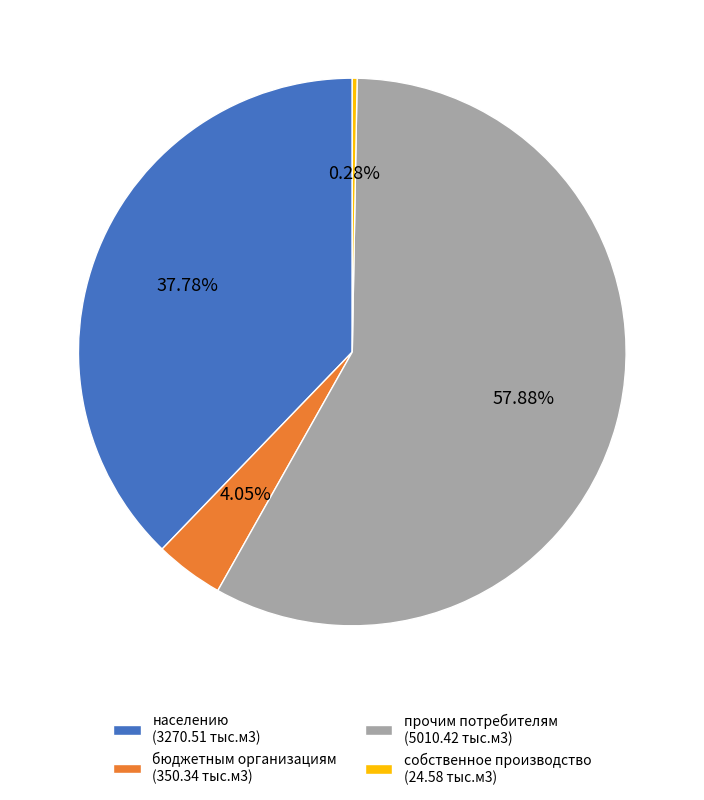

Rank the categories by value from lowest to highest.

собственное производство (24.58 тыс.м3), бюджетным организациям (350.34 тыс.м3), населению (3270.51 тыс.м3), прочим потребителям (5010.42 тыс.м3)